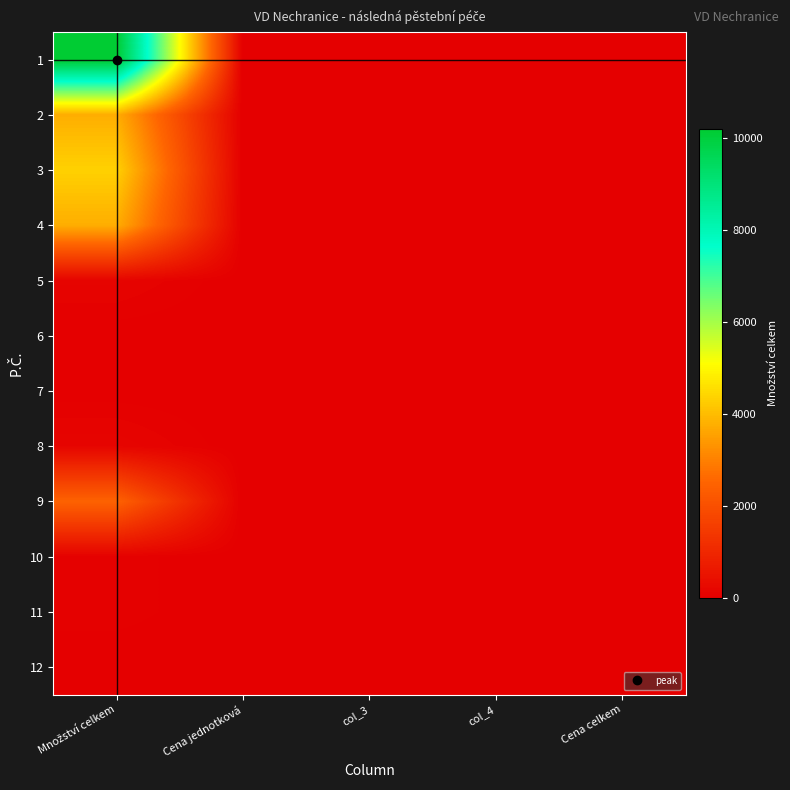

Reading left to right, what are all the values shown in this chart?

1: Množství celkem=10200	Cena jednotková=0	col_3=0	col_4=0	Cena celkem=0
2: Množství celkem=3758	Cena jednotková=0	col_3=0	col_4=0	Cena celkem=0
3: Množství celkem=4345	Cena jednotková=0	col_3=0	col_4=0	Cena celkem=0
4: Množství celkem=3758	Cena jednotková=0	col_3=0	col_4=0	Cena celkem=0
5: Množství celkem=130	Cena jednotková=0	col_3=0	col_4=0	Cena celkem=0
6: Množství celkem=5	Cena jednotková=0	col_3=0	col_4=0	Cena celkem=0
7: Množství celkem=12	Cena jednotková=0	col_3=0	col_4=0	Cena celkem=0
8: Množství celkem=150	Cena jednotková=0	col_3=0	col_4=0	Cena celkem=0
9: Množství celkem=2472	Cena jednotková=0	col_3=0	col_4=0	Cena celkem=0
10: Množství celkem=60	Cena jednotková=0	col_3=0	col_4=0	Cena celkem=0
11: Množství celkem=60	Cena jednotková=0	col_3=0	col_4=0	Cena celkem=0
12: Množství celkem=1	Cena jednotková=0	col_3=0	col_4=0	Cena celkem=0